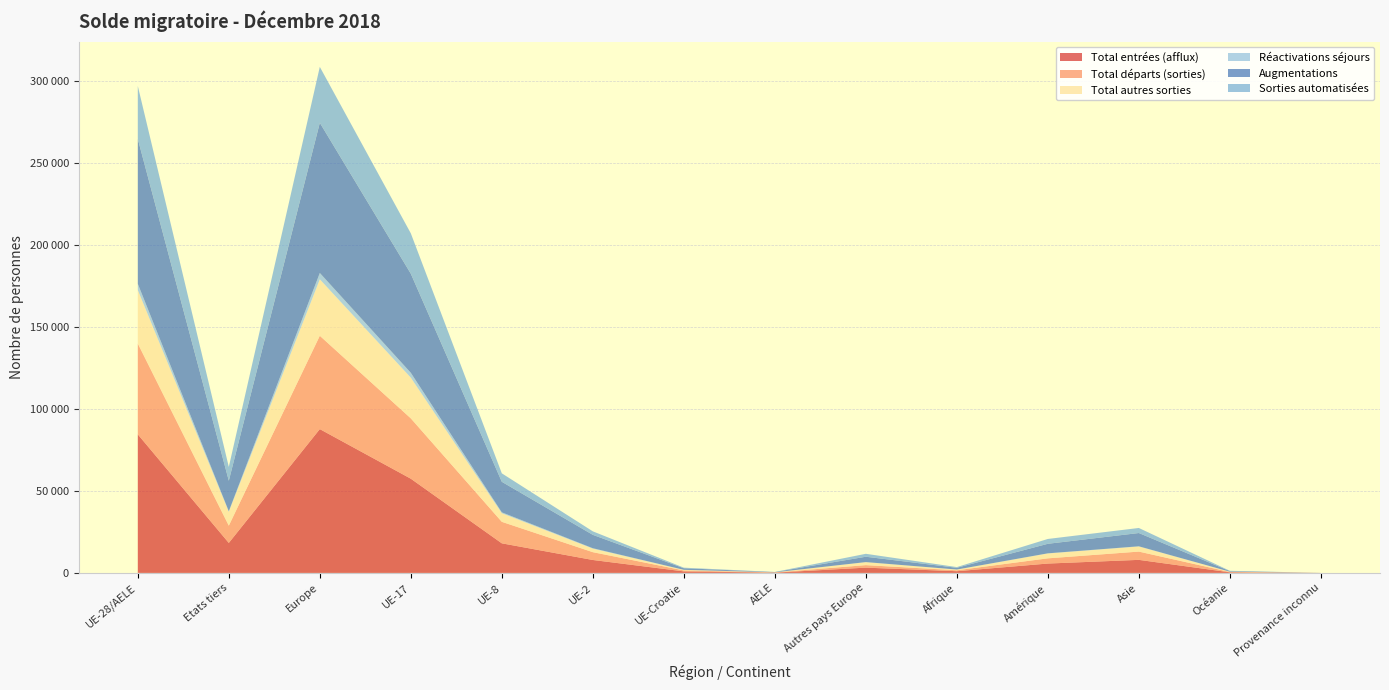

Reading left to right, list all the values displayed in this chart.

Total entrées (afflux): UE-28/AELE=84460	Etats tiers=18283	Europe=87671	UE-17=57432	UE-8=18038	UE-2=7887	UE-Croatie=927	AELE=176	Autres pays Europe=3211	Afrique=1036	Amérique=5709	Asie=7958	Océanie=359	Provenance inconnu=10
Total départs (sorties): UE-28/AELE=55368	Etats tiers=10522	Europe=56898	UE-17=36781	UE-8=13108	UE-2=4758	UE-Croatie=587	AELE=134	Autres pays Europe=1530	Afrique=574	Amérique=3175	Asie=5039	Océanie=197	Provenance inconnu=7
Total autres sorties: UE-28/AELE=32626	Etats tiers=8499	Europe=34438	UE-17=24845	UE-8=5234	UE-2=2158	UE-Croatie=342	AELE=47	Autres pays Europe=1812	Afrique=431	Amérique=2967	Asie=3109	Océanie=178	Provenance inconnu=2
Réactivations séjours: UE-28/AELE=3823	Etats tiers=306	Europe=3870	UE-17=2959	UE-8=566	UE-2=258	UE-Croatie=36	AELE=4	Autres pays Europe=47	Afrique=23	Amérique=98	Asie=129	Océanie=9	Provenance inconnu=0
Augmentations: UE-28/AELE=88283	Etats tiers=18589	Europe=91541	UE-17=60391	UE-8=18604	UE-2=8145	UE-Croatie=963	AELE=180	Autres pays Europe=3258	Afrique=1059	Amérique=5807	Asie=8087	Océanie=368	Provenance inconnu=10
Sorties automatisées: UE-28/AELE=32290	Etats tiers=8424	Europe=34085	UE-17=24612	UE-8=5157	UE-2=2133	UE-Croatie=341	AELE=47	Autres pays Europe=1795	Afrique=426	Amérique=2944	Asie=3079	Océanie=178	Provenance inconnu=2